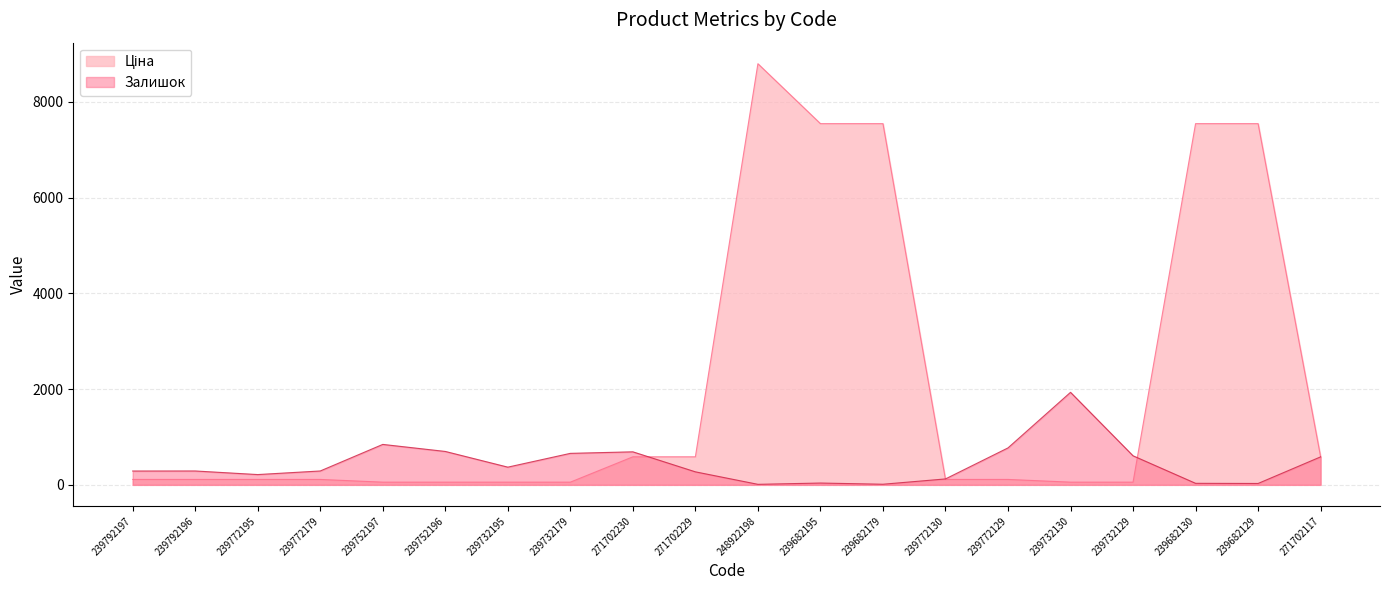

Between 239792196 and 239682179, which is larger?

239682179